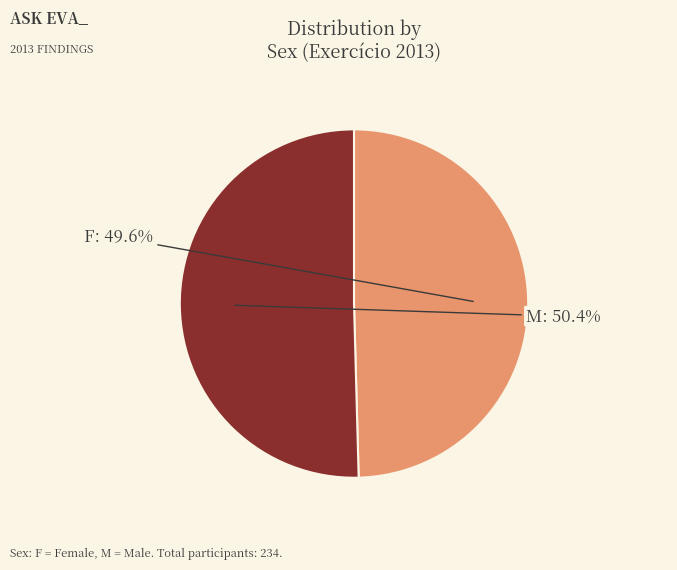

Is there a majority slice in this chart?

Yes